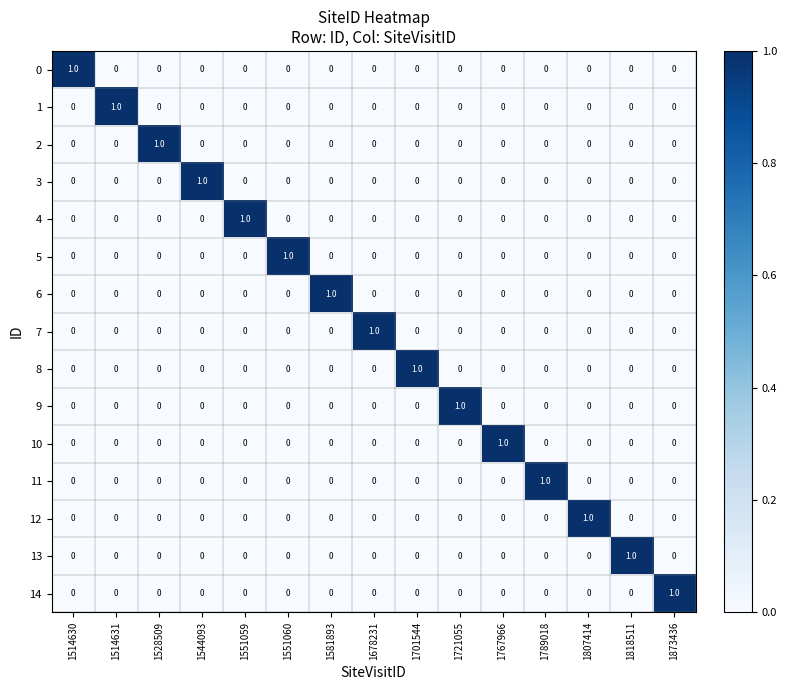

How many 6 values are between 0 and 1?

15